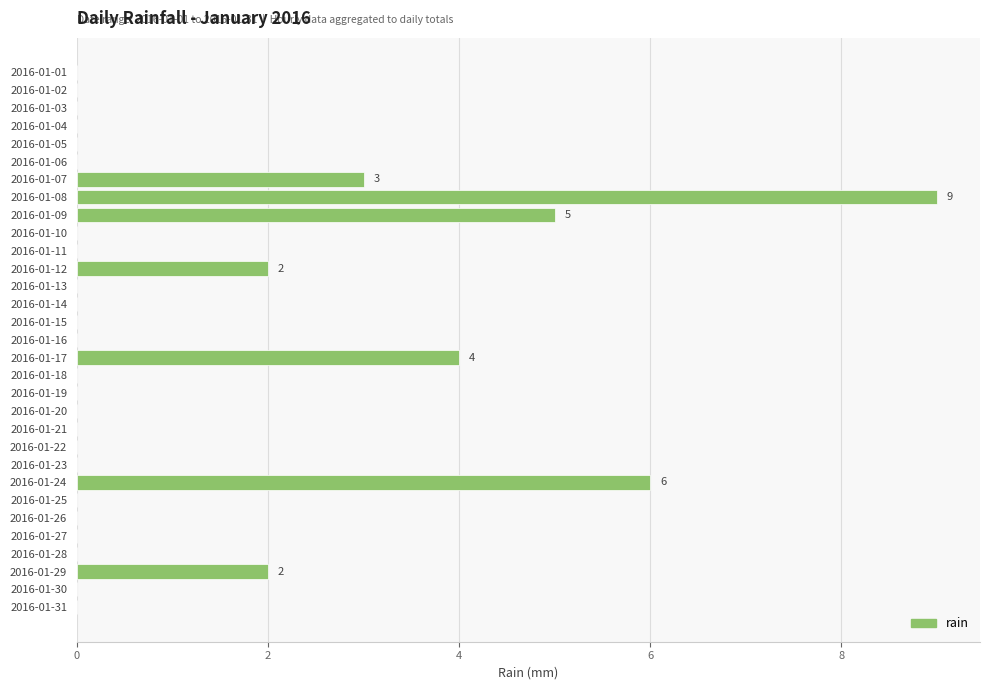

The chart shows a value of -4 at 2016-01-26. True or false?

False